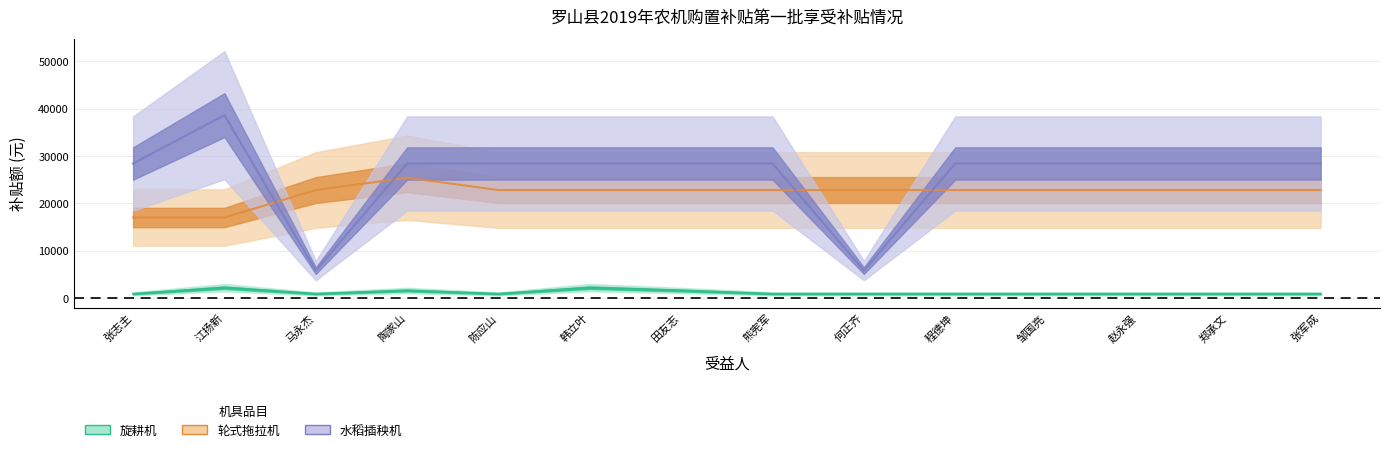

True or false: 轮式拖拉机 has a value of 37540 at 张军成.

False